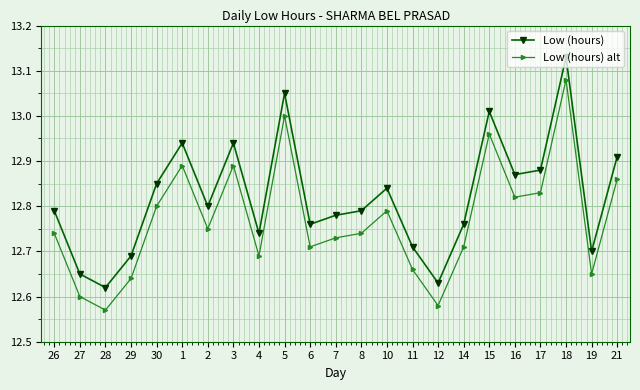

True or false: Low (hours) has more than 0 points higher than both neighbors.

True